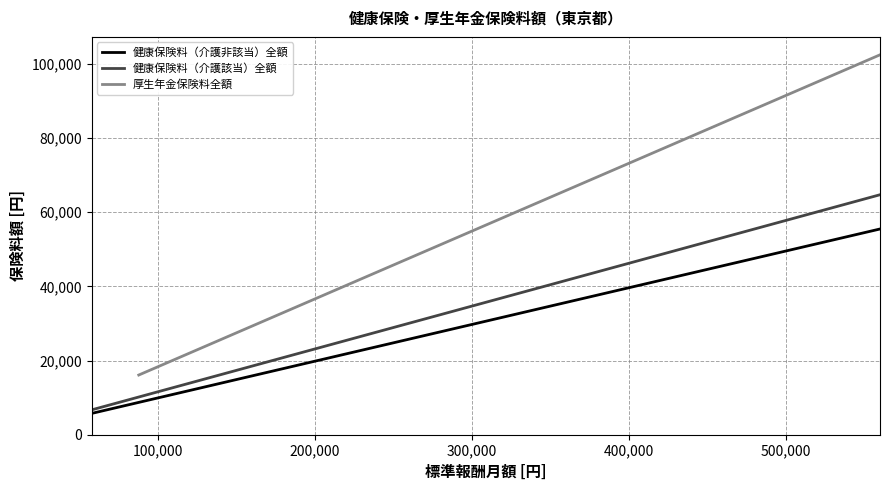

What is the lowest value of the 健康保険料（介護該当）全額 series?

6704.8